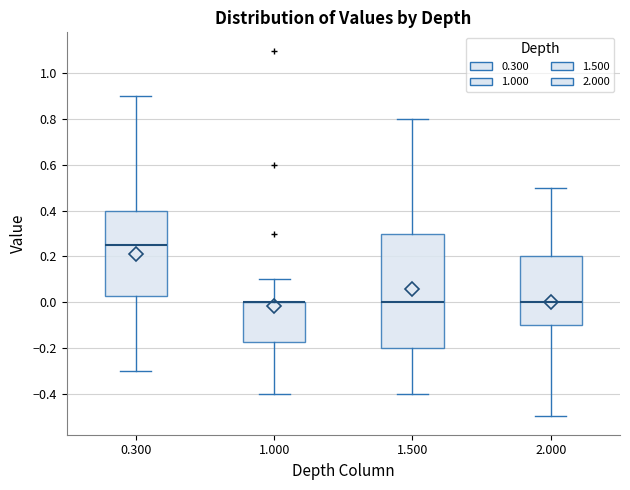

Which box is the tallest, from its lower edge to its upper edge?

1.500